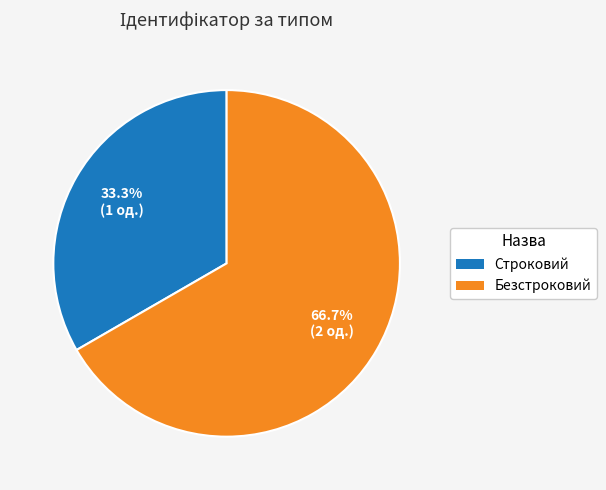

What portion of the pie excludes Строковий?

66.7%